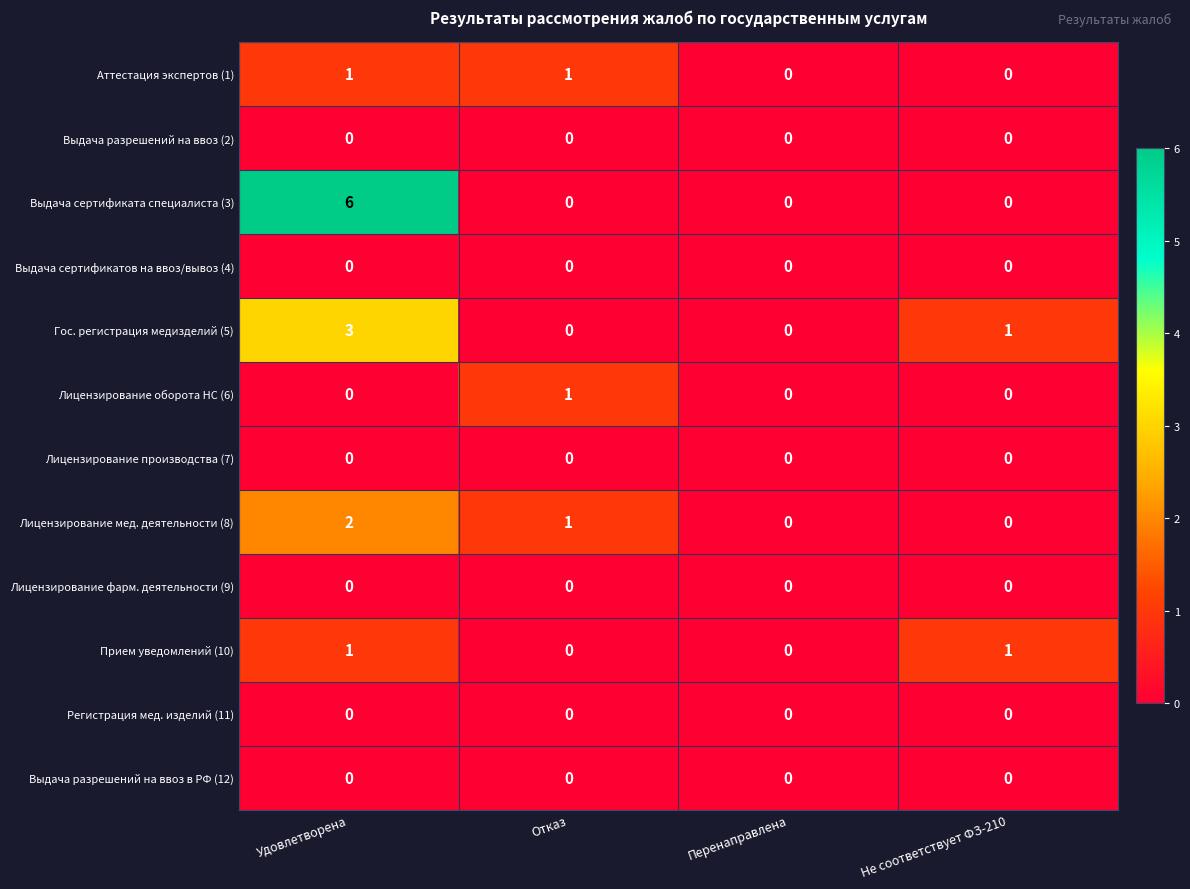

Which series changed the most between Удовлетворена and Перенаправлена?

Выдача сертификата специалиста (3)